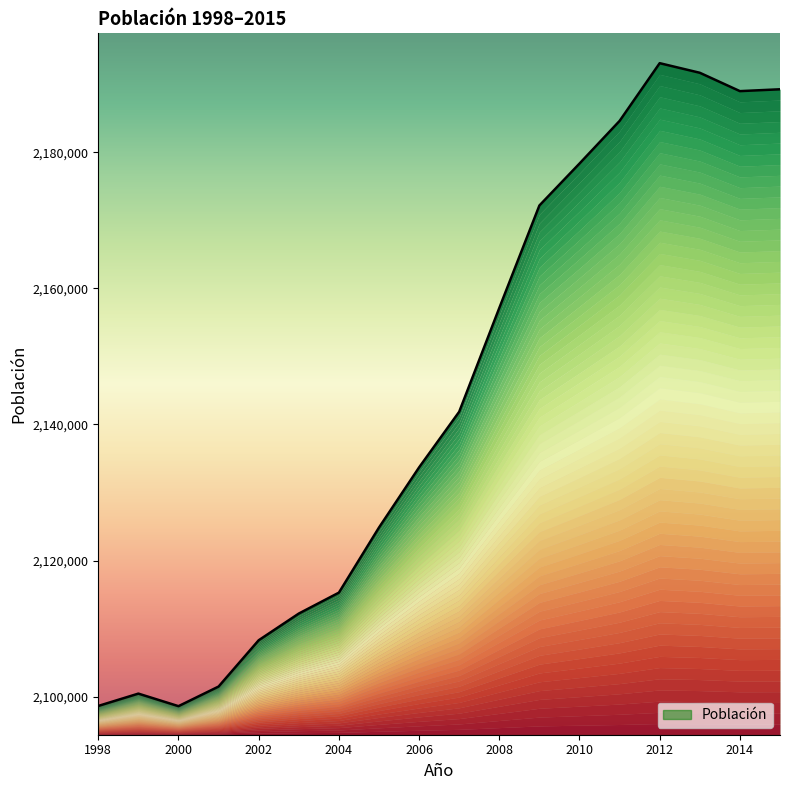

Rank the categories by value from lowest to highest.

2000, 1998, 1999, 2001, 2002, 2003, 2004, 2005, 2006, 2007, 2008, 2009, 2010, 2011, 2014, 2015, 2013, 2012